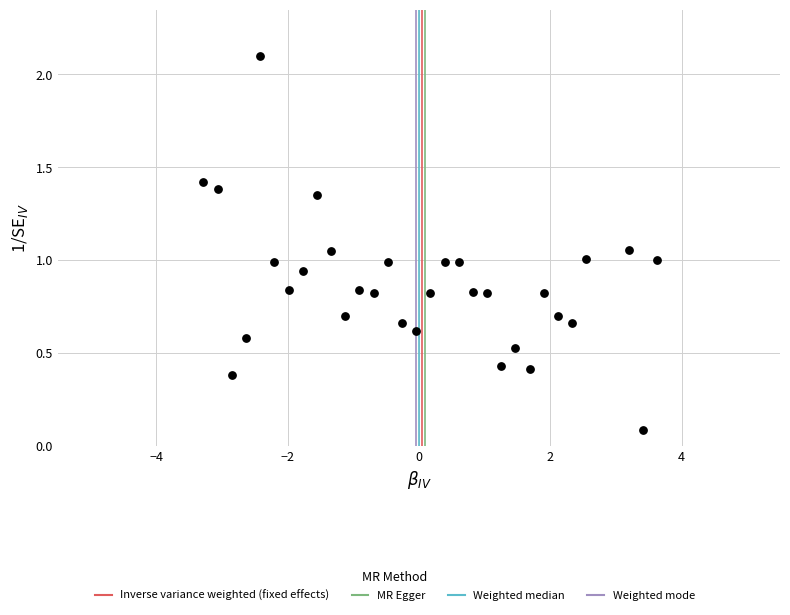

What is the range of Y values (max minus min)?

2.0